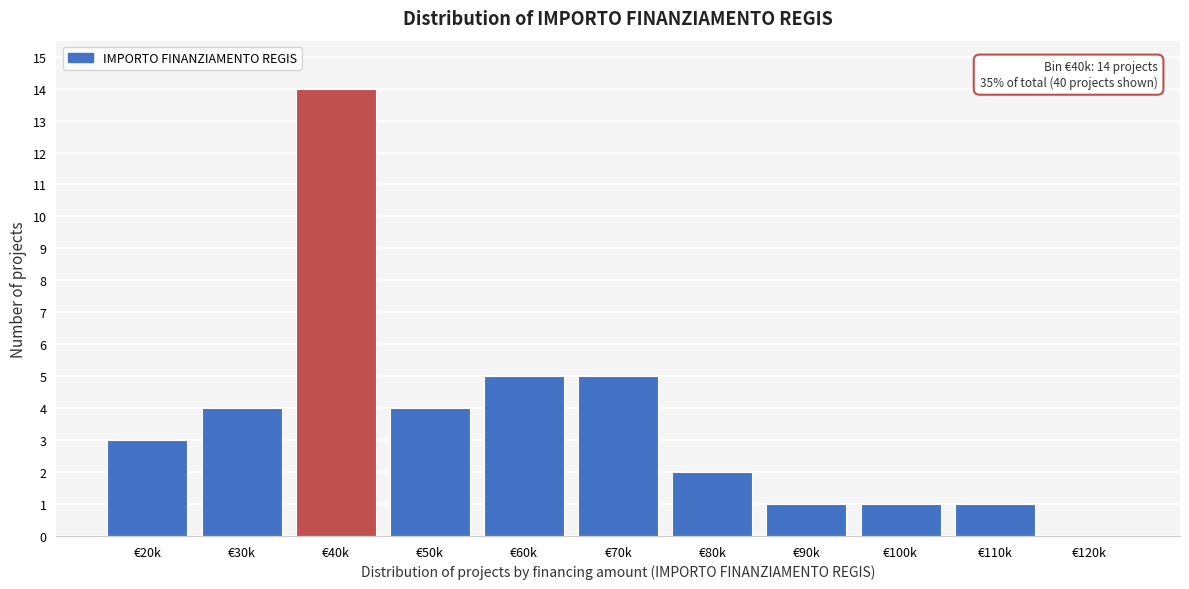

Reading left to right, what are all the values shown in this chart?

€20k=3	€30k=4	€40k=14	€50k=4	€60k=5	€70k=5	€80k=2	€90k=1	€100k=1	€110k=1	€120k=0